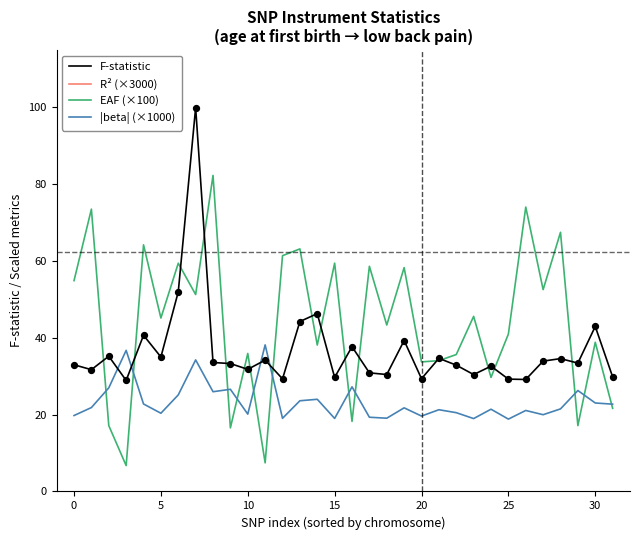

Which series contains the highest Y value?

R² (×3000)